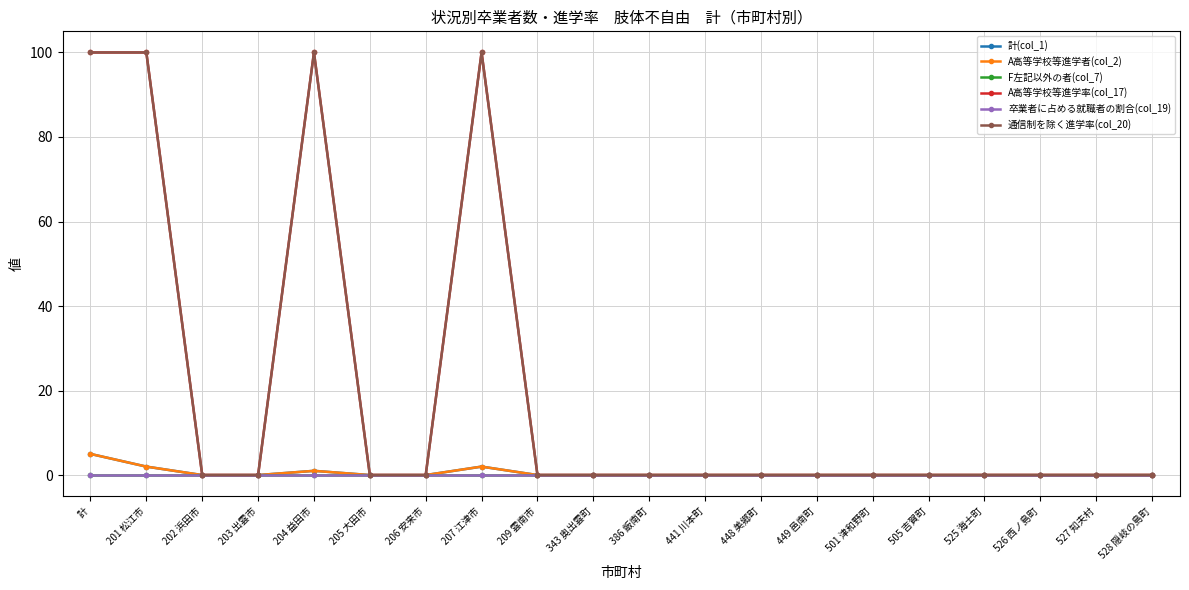

What is the maximum value shown in the chart?

100